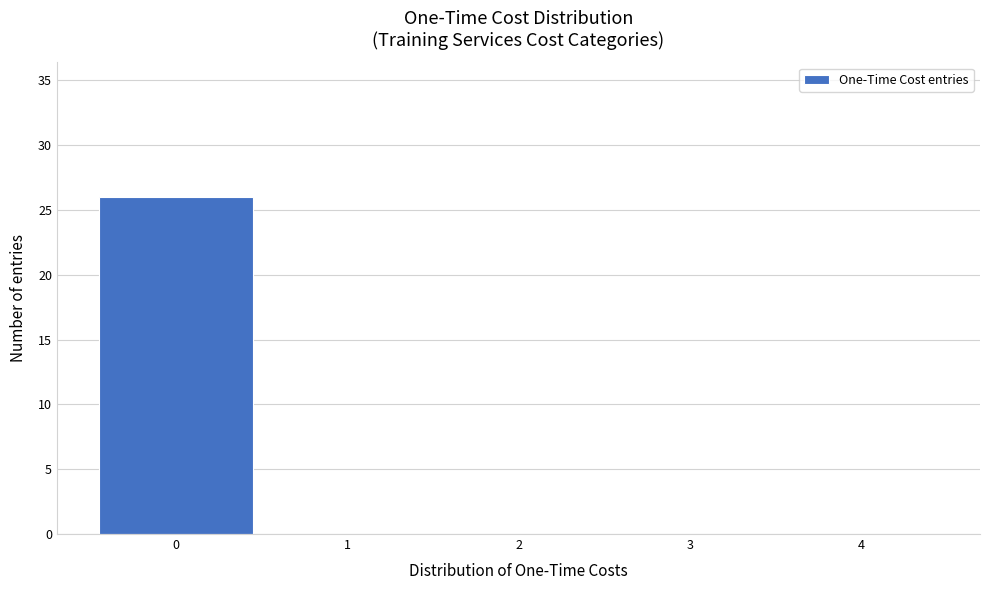

Reading left to right, list every bar in this chart as the range it spans on the x-axis followed by its height. The values are not printed on the chart, so give them approximately, as read against the axis.

-0.5 to 0.5: 26
0.5 to 1.5: 0
1.5 to 2.5: 0
2.5 to 3.5: 0
3.5 to 4.5: 0